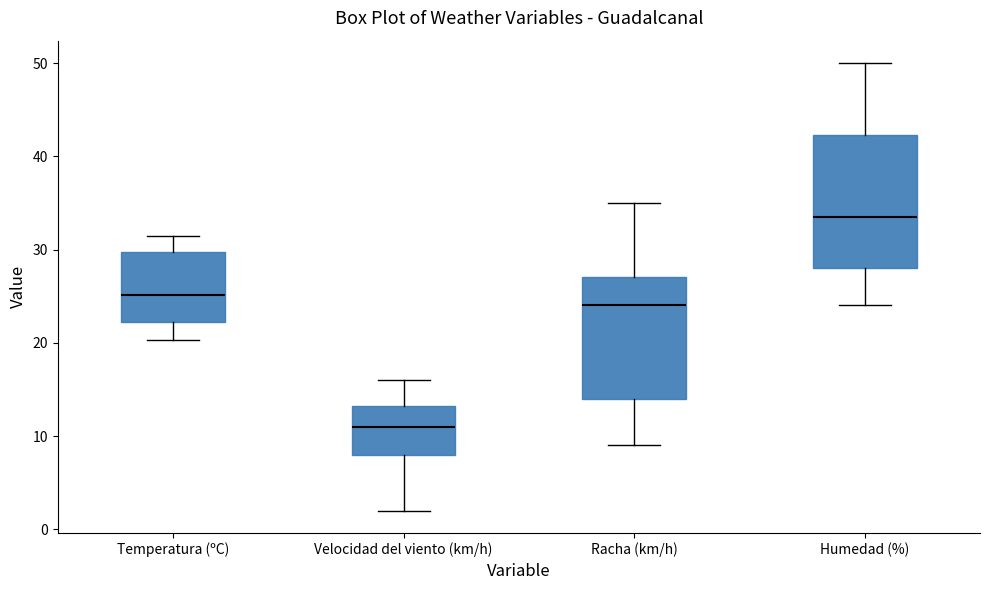

Comparing the boxes themselves (not the whiskers), which one is the tallest?

Humedad (%)